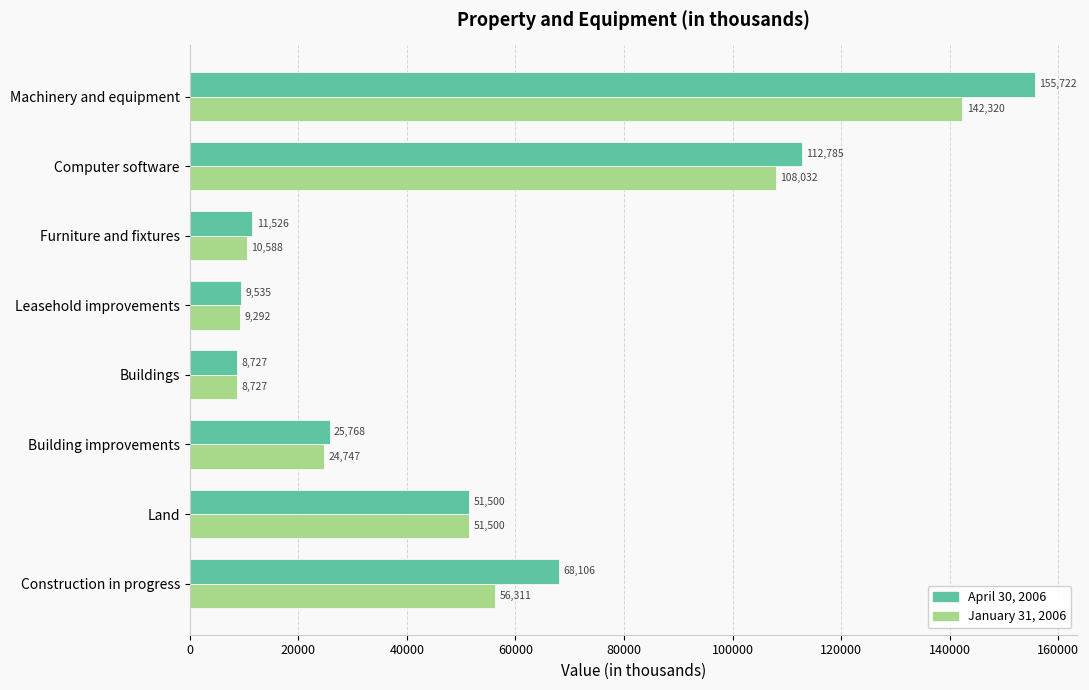

Which series changed the most between Computer software and Leasehold improvements?

April 30, 2006